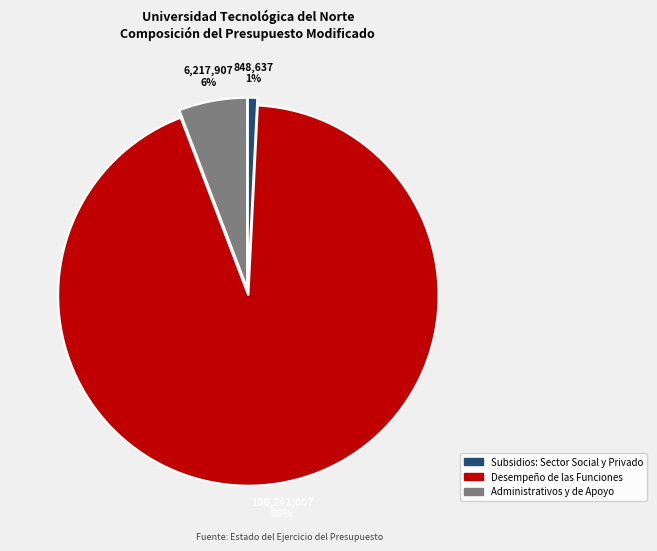

Do Desempeño de las Funciones and Administrativos y de Apoyo together represent more than half of the pie?

Yes